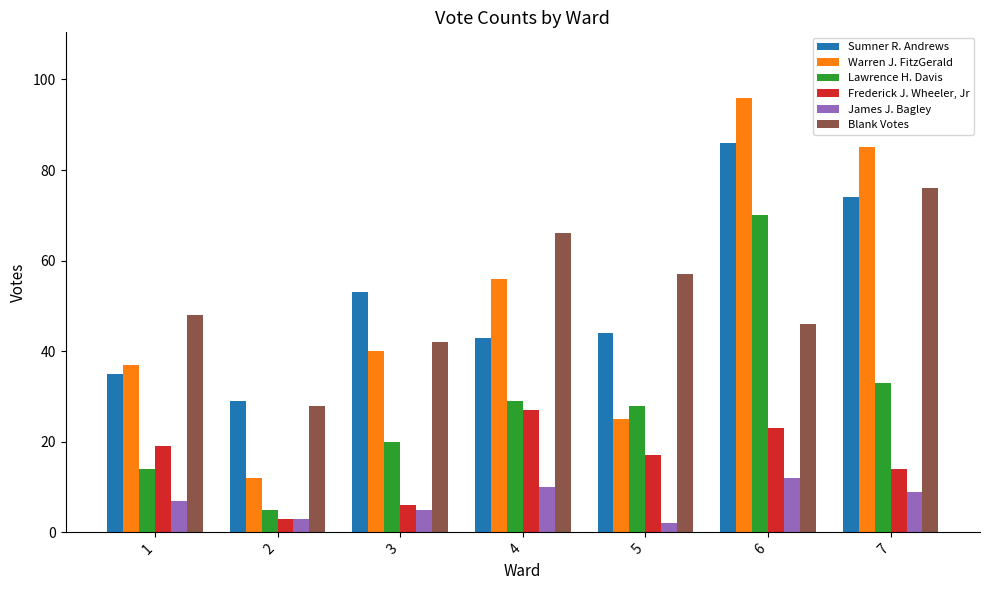

How many bars are there in each group?

6